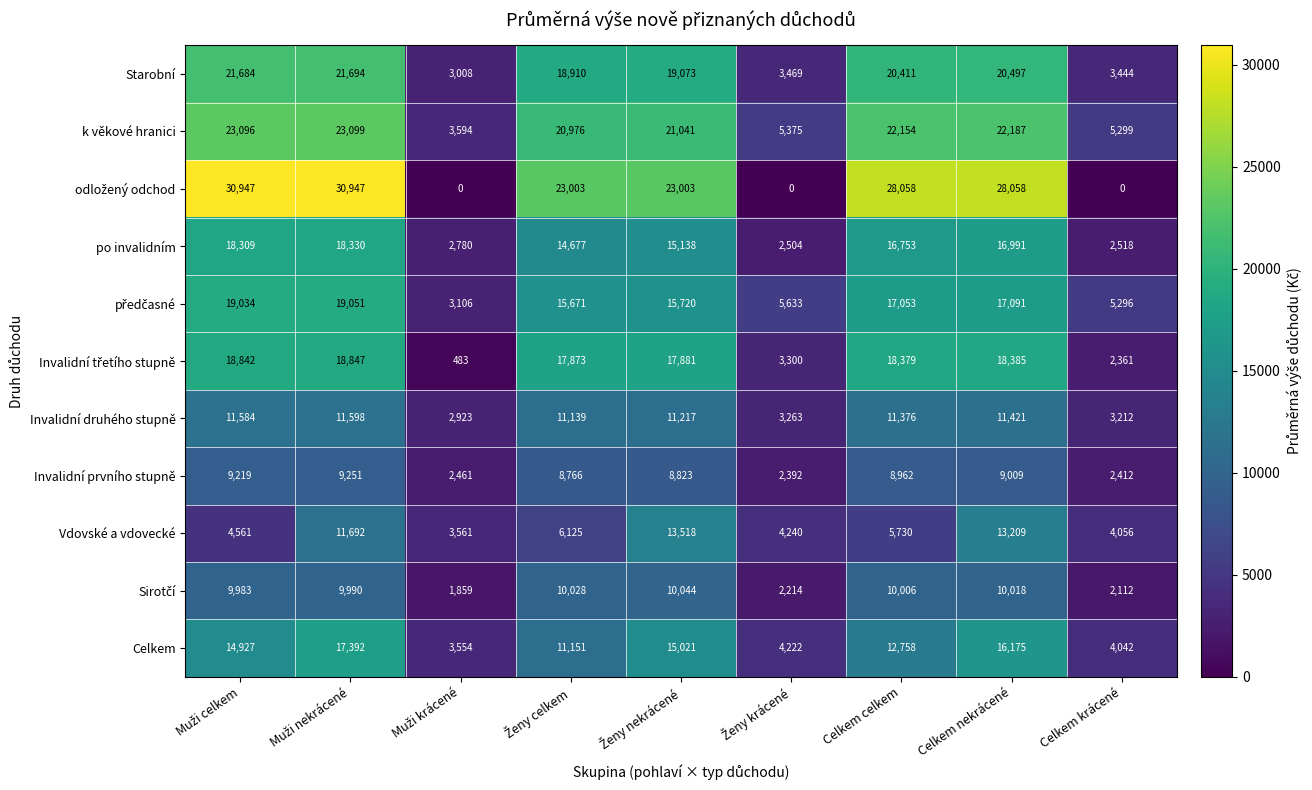

What is the sum of all Invalidní prvního stupně values?

61295